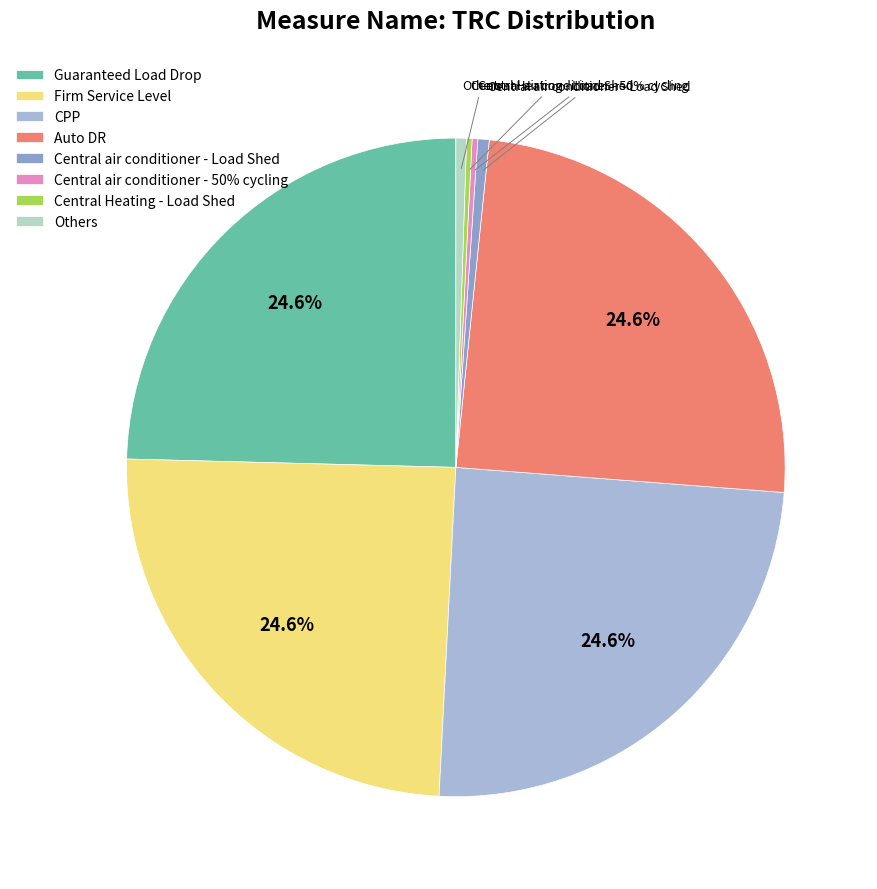

Which slice is the largest?

Auto DR